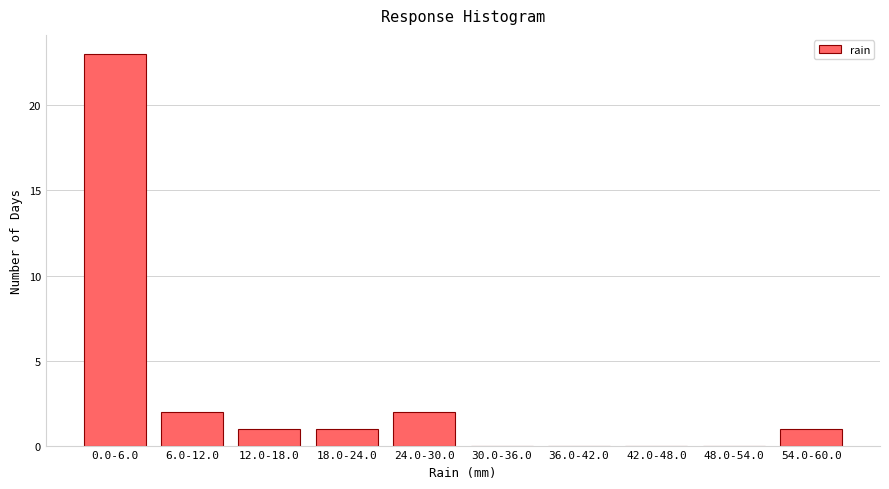

Reading left to right, list all the values displayed in this chart.

0.0-6.0=23	6.0-12.0=2	12.0-18.0=1	18.0-24.0=1	24.0-30.0=2	30.0-36.0=0	36.0-42.0=0	42.0-48.0=0	48.0-54.0=0	54.0-60.0=1